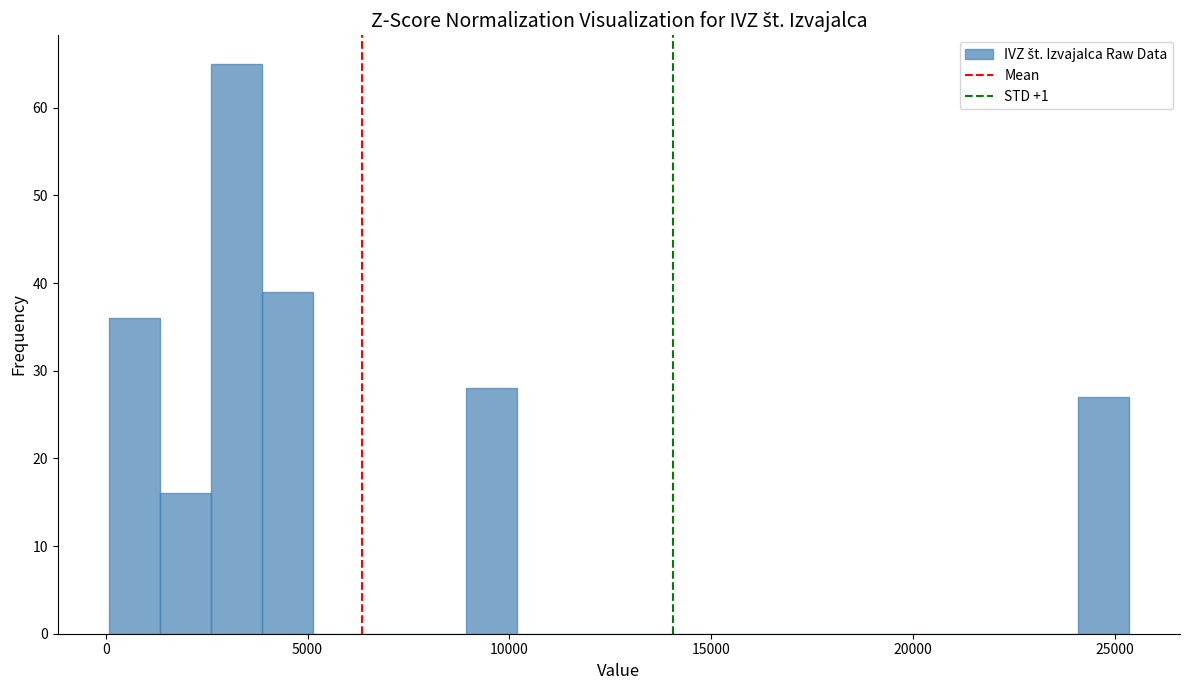

Read against the x-axis, roughly where is the centre of the tallest bar?

3000